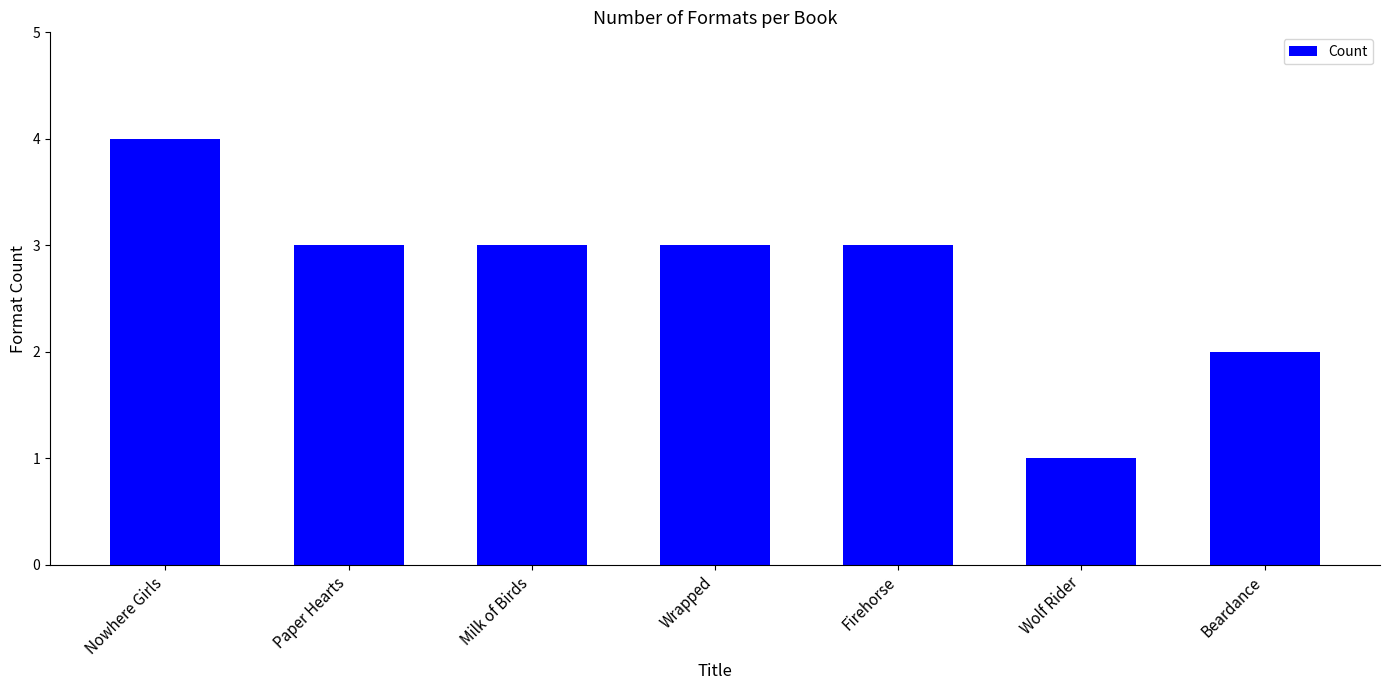

The chart shows a value of 1 at Beardance. True or false?

False